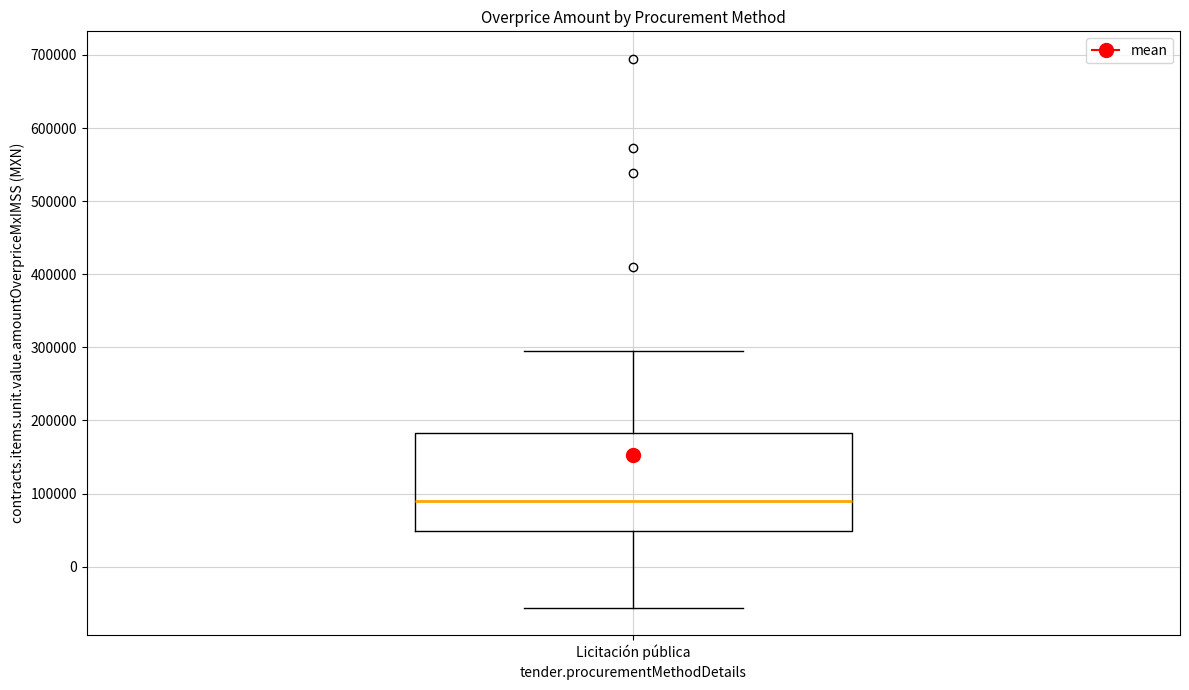

Transcribe this box plot: give where the median line is, the range the box spans, and where the two whiskers end, as read against the y-axis. The values are not printed on the chart, so give them approximately, as read against the axis.

median 90000, box 50000 to 180000, whiskers -60000 to 290000